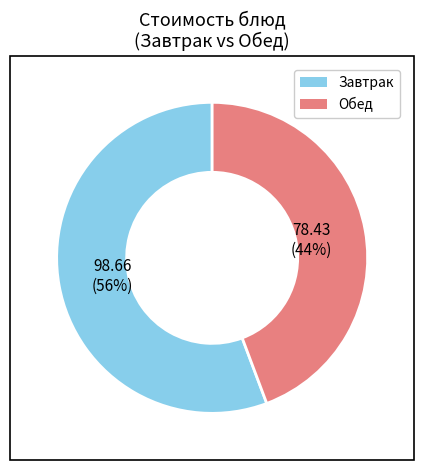

To the nearest percent, what is the average slice percentage?

50%